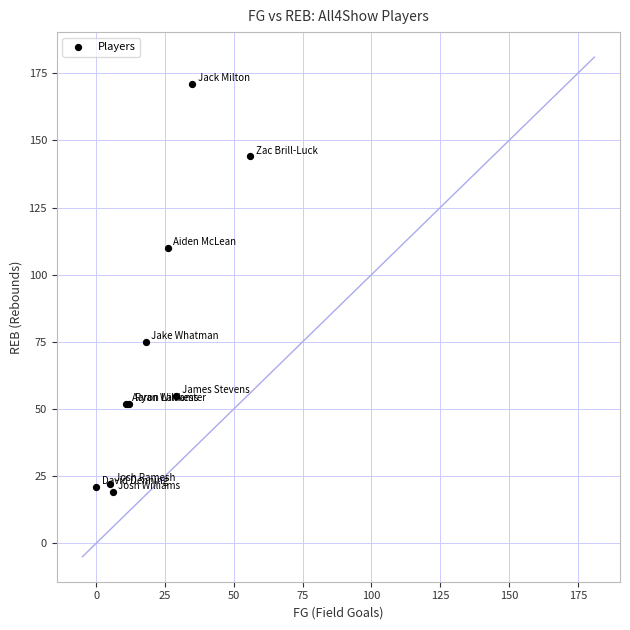

What Y value in the scatter plot is closest to 95?

110